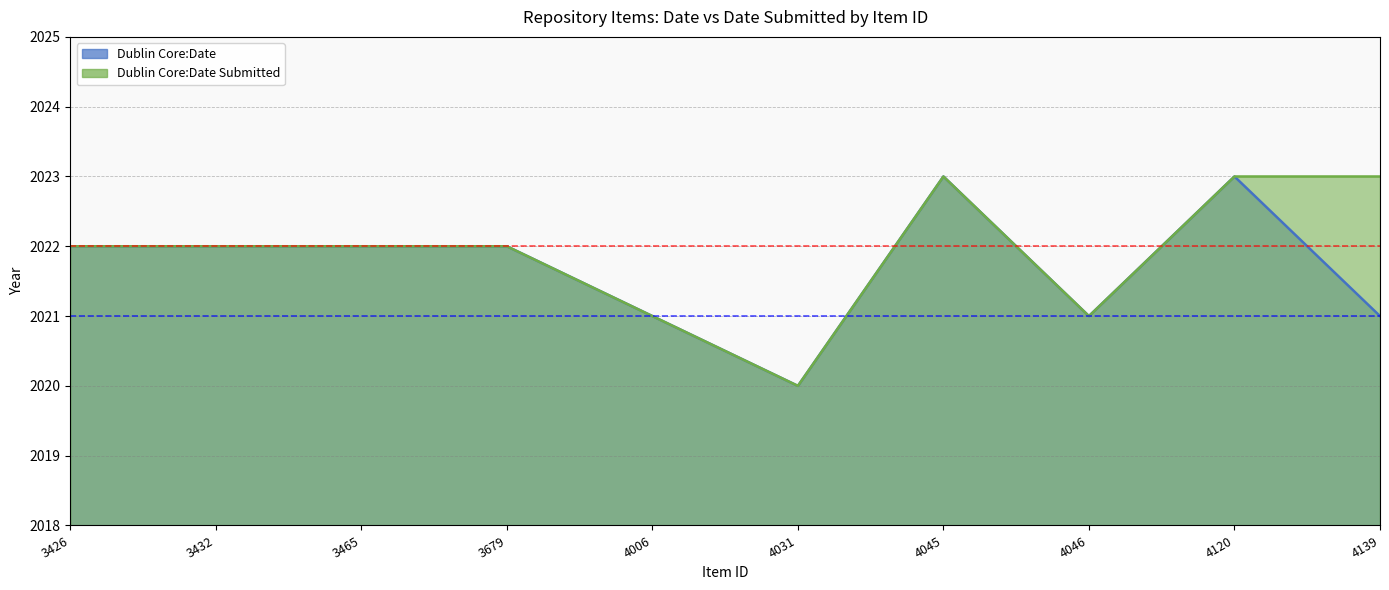

List the labels in order of Dublin Core:Date value, largest first.

4045, 4120, 3426, 3432, 3465, 3679, 4006, 4046, 4139, 4031